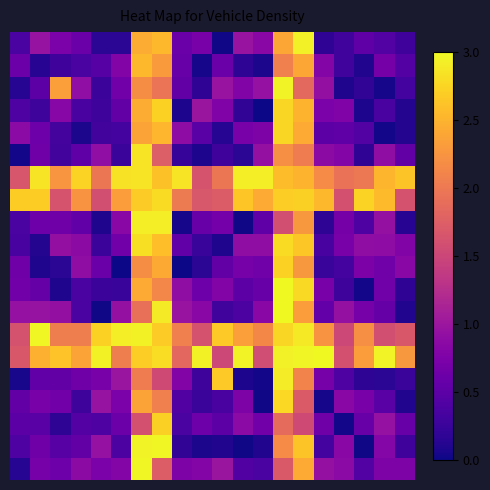

What is the greatest value displayed?

3.0